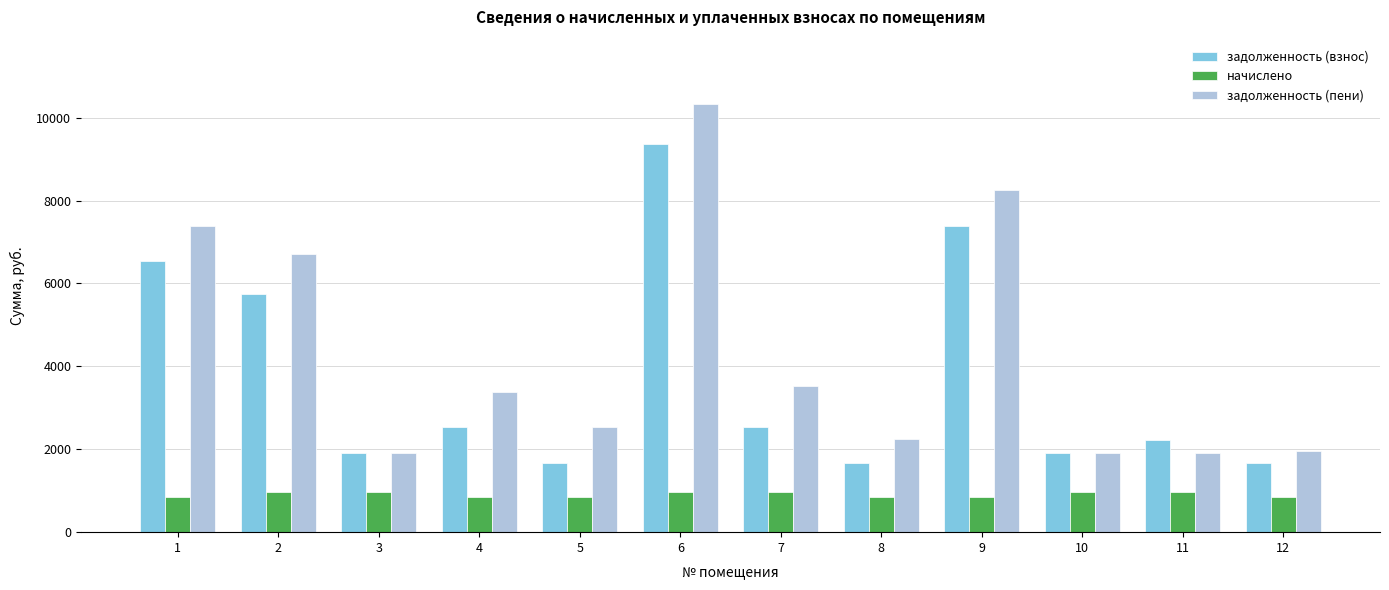

Are the bars grouped side by side (vs. stacked)?

Yes